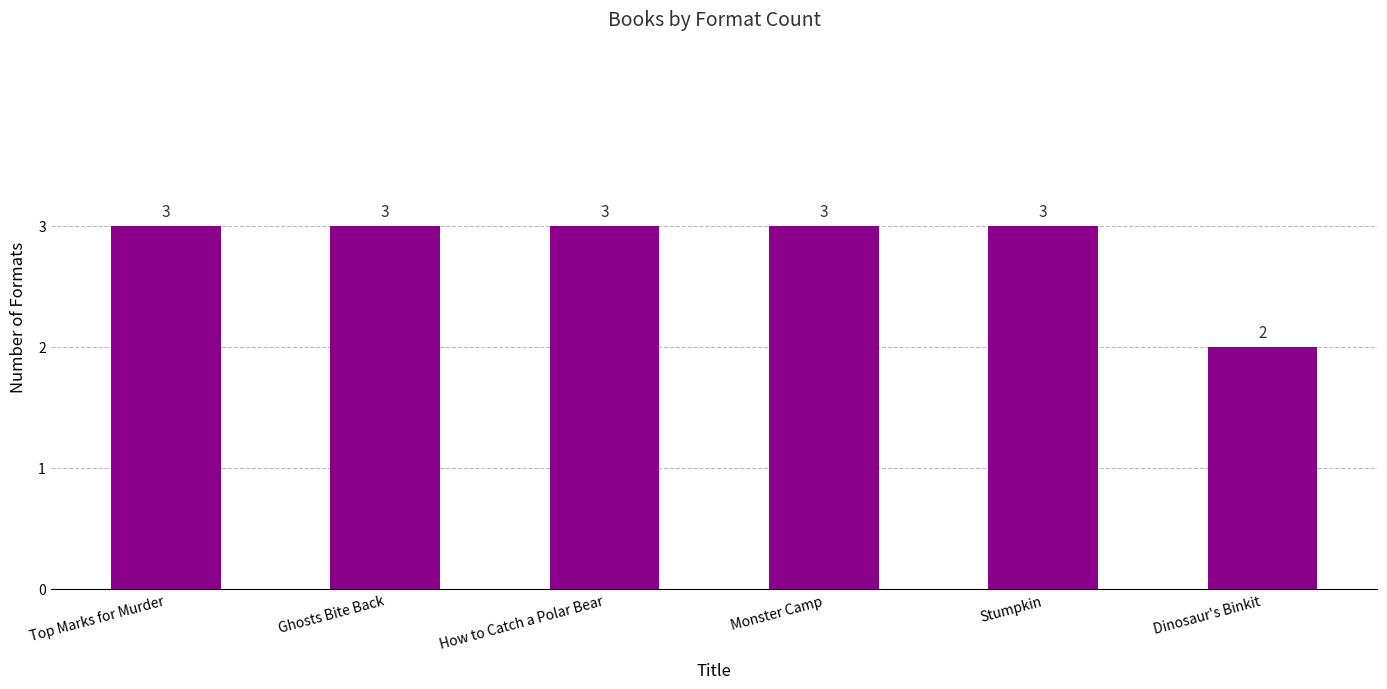

Which label corresponds to the smallest value in the chart?

Dinosaur's Binkit